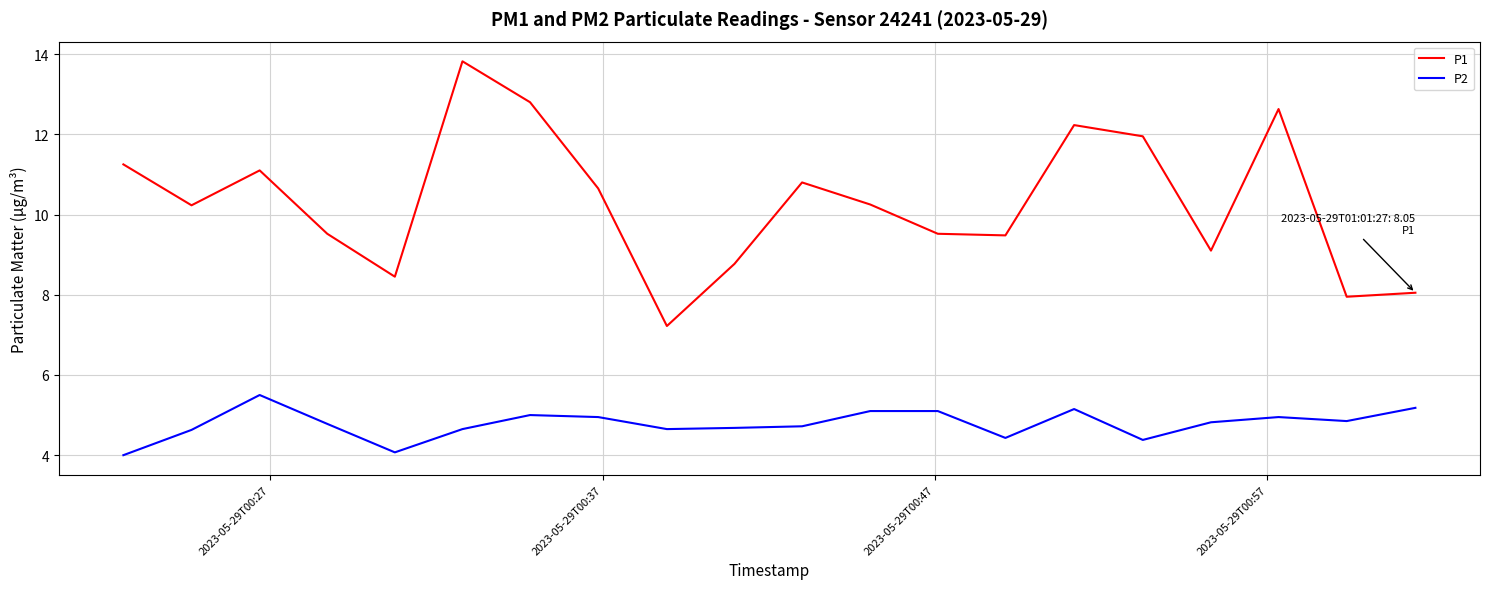

Which series has the largest range (max minus min)?

P1